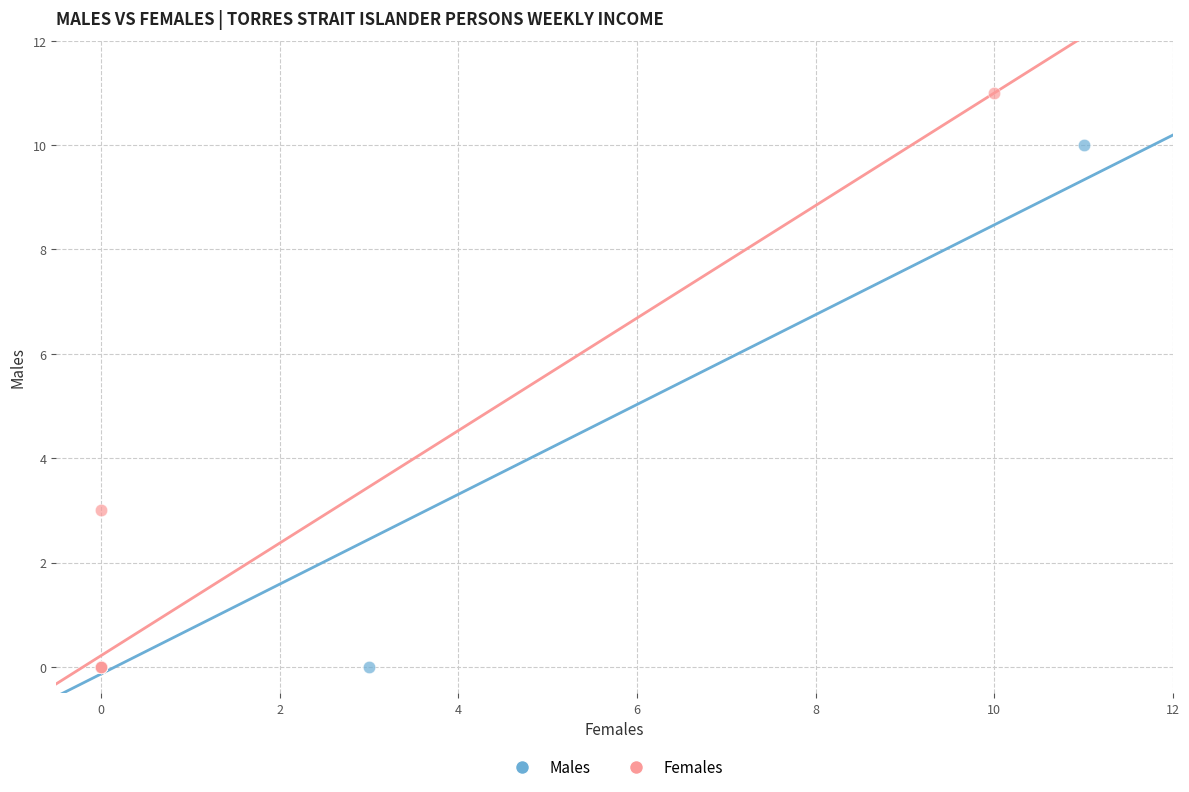

Which series contains the highest Y value?

Females